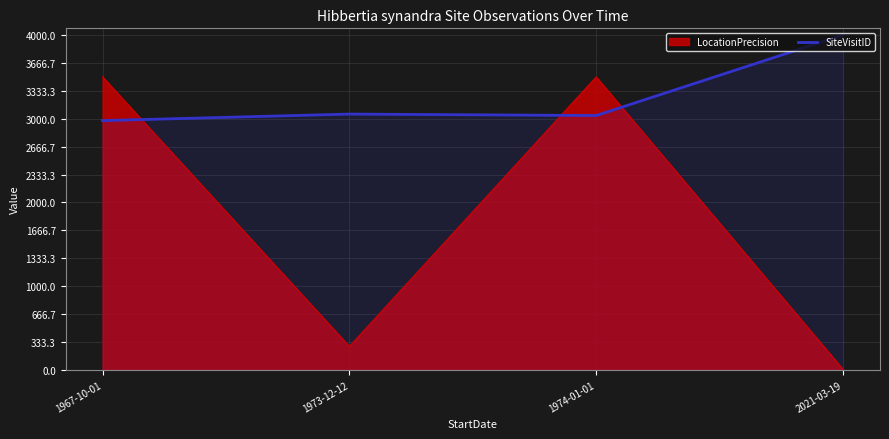

Does the chart display data point markers on the line(s)?

No